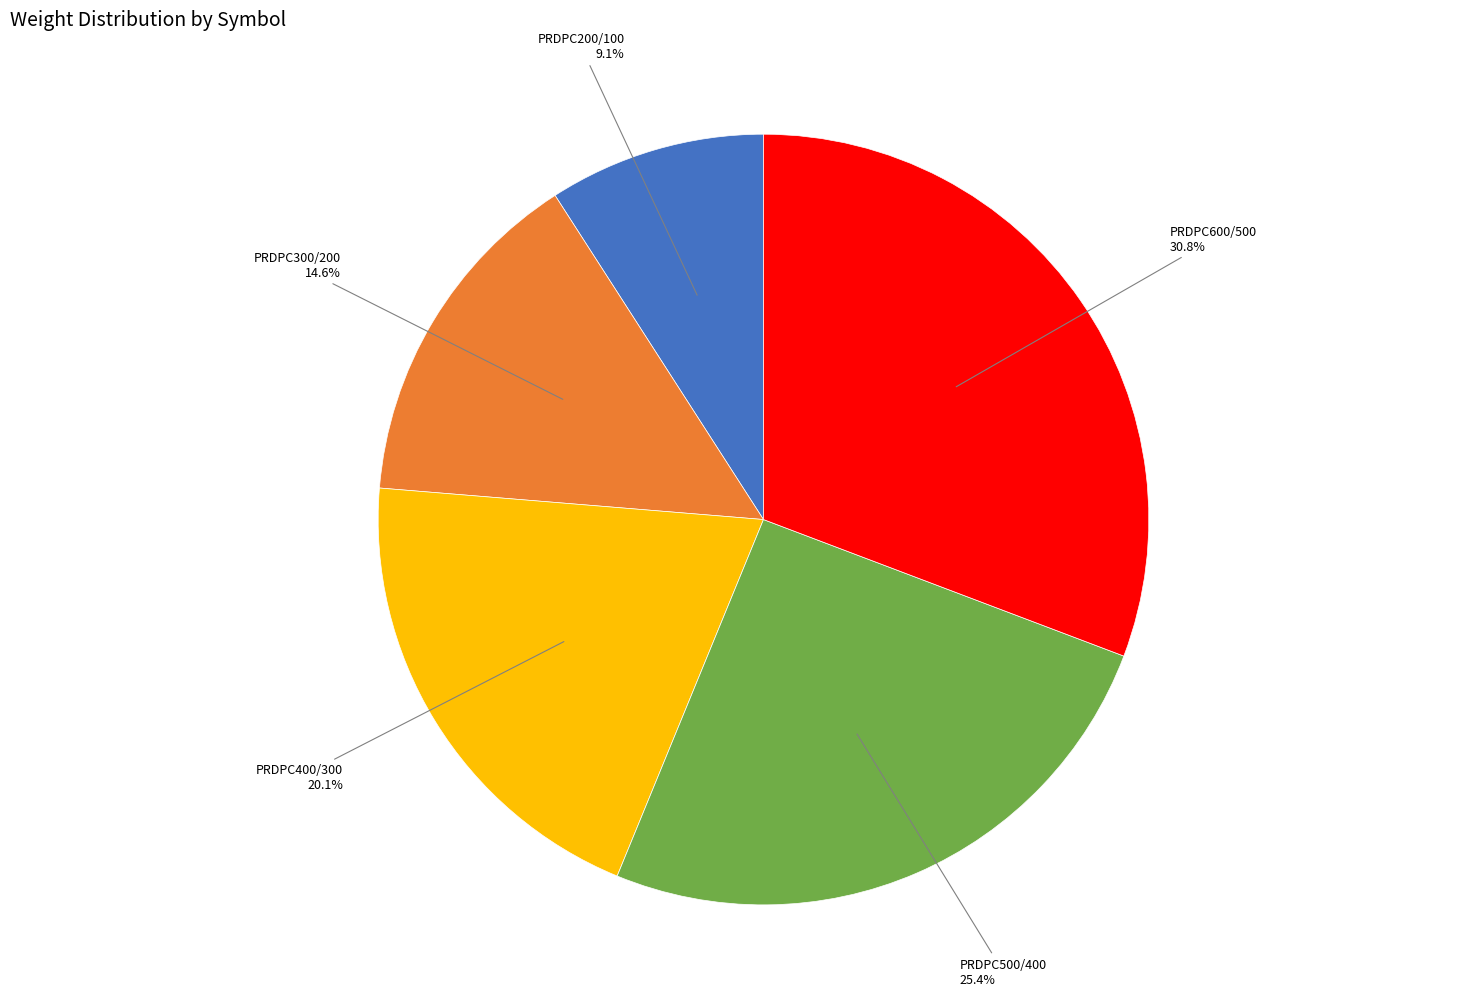

Is there a majority slice in this chart?

No